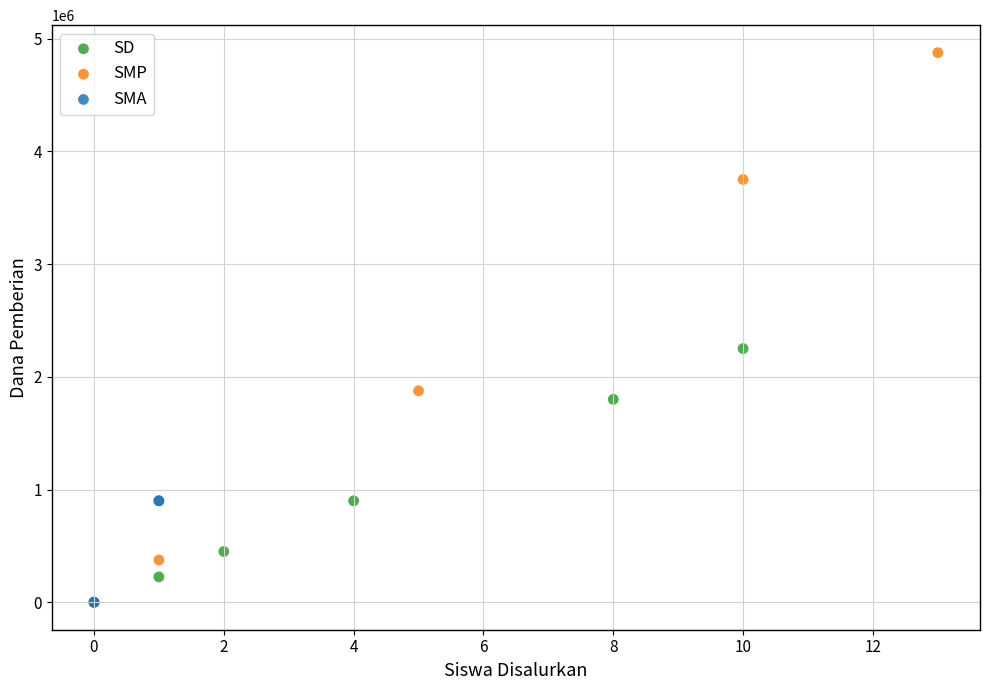

Which series reaches the maximum Y coordinate?

SMP